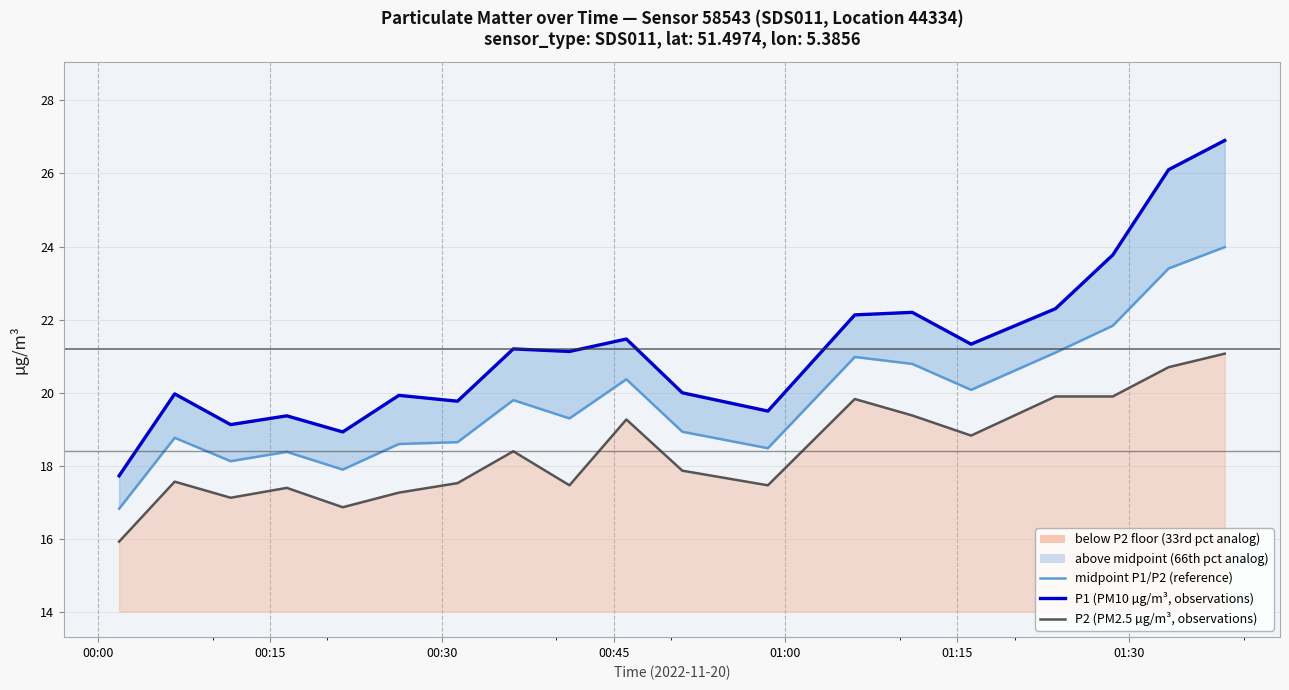

Is the value of P2 (PM2.5 µg/m³, observations) at 17 greater than the value of midpoint P1/P2 (reference) at 00:45?

Yes